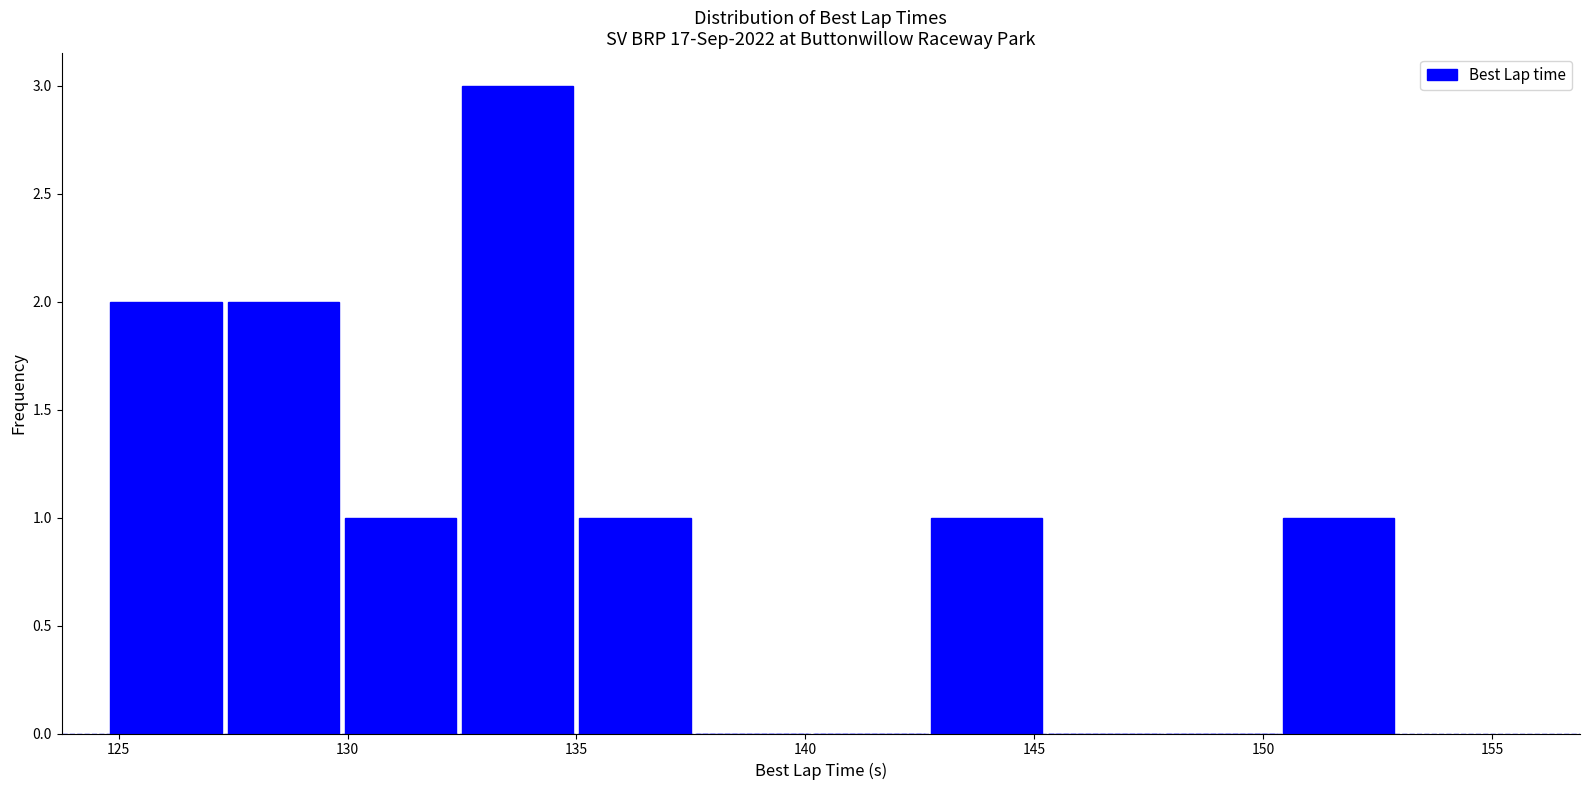

Reading left to right, transcribe this chart: for each bar, give the range it covers on the x-axis and its height. Neither the bar edges nor the heights are printed on the chart, so give them approximately, as read against the axes.

125.0 to 127.5: 2
127.5 to 130.0: 2
130.0 to 132.5: 1
132.5 to 135.0: 3
135.0 to 137.5: 1
137.5 to 140.0: 0
140.0 to 142.5: 0
142.5 to 145.0: 1
145.0 to 148.0: 0
148.0 to 150.5: 0
150.5 to 153.0: 1